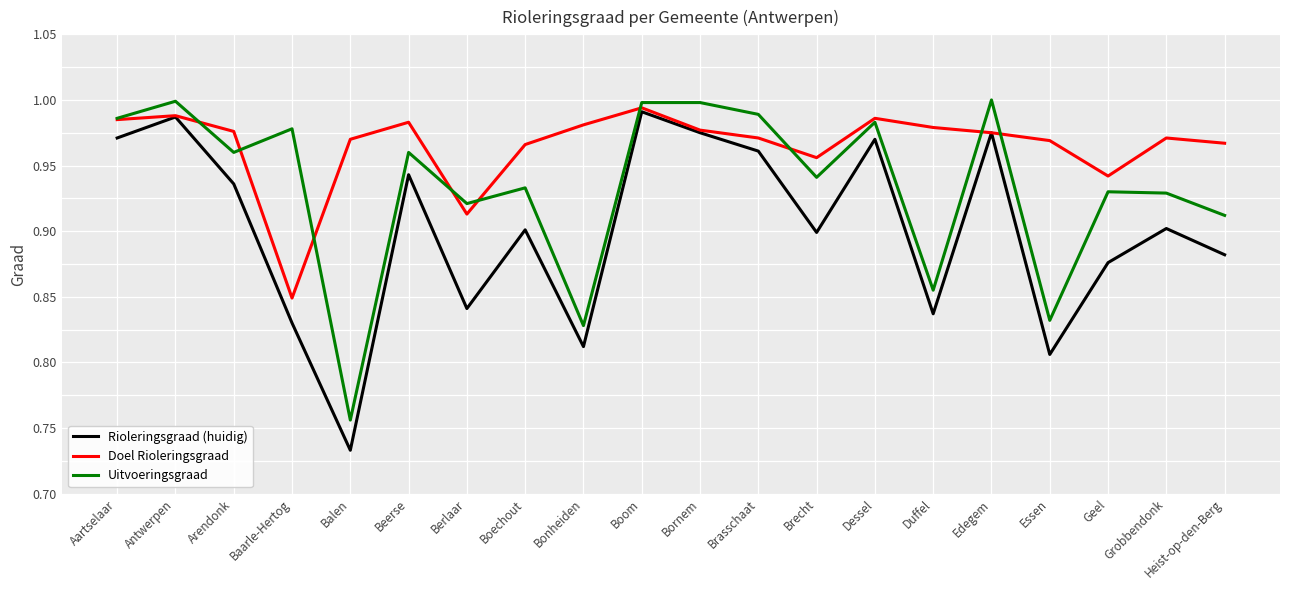

After their last crossing, which series has the higher values: Doel Rioleringsgraad or Uitvoeringsgraad?

Doel Rioleringsgraad